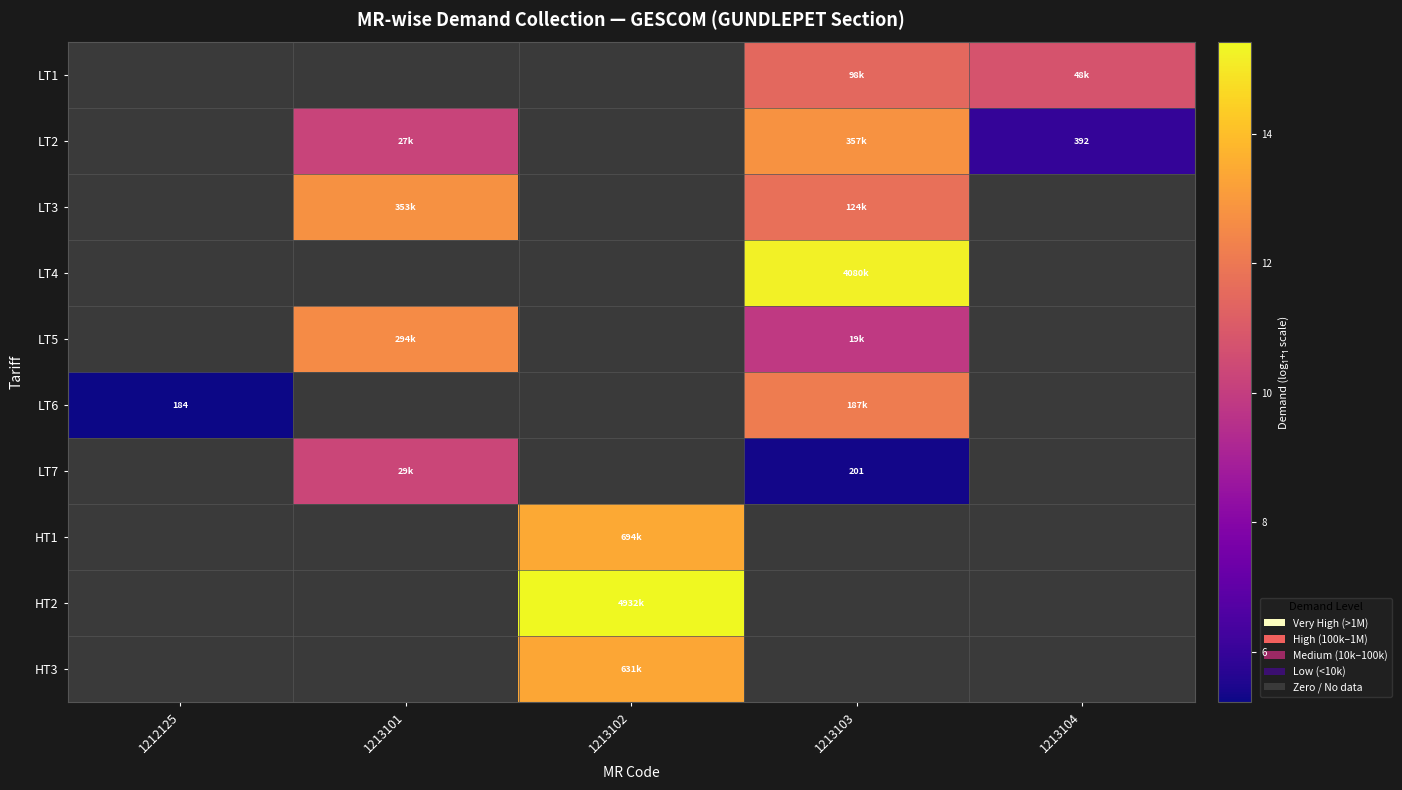

At which category does the chart reach its peak across all series?

1213102